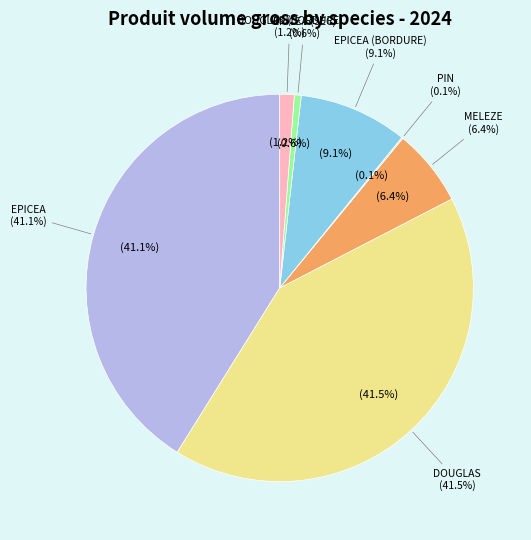

Does PIN (NORMAL) represent more than half of the total?

No